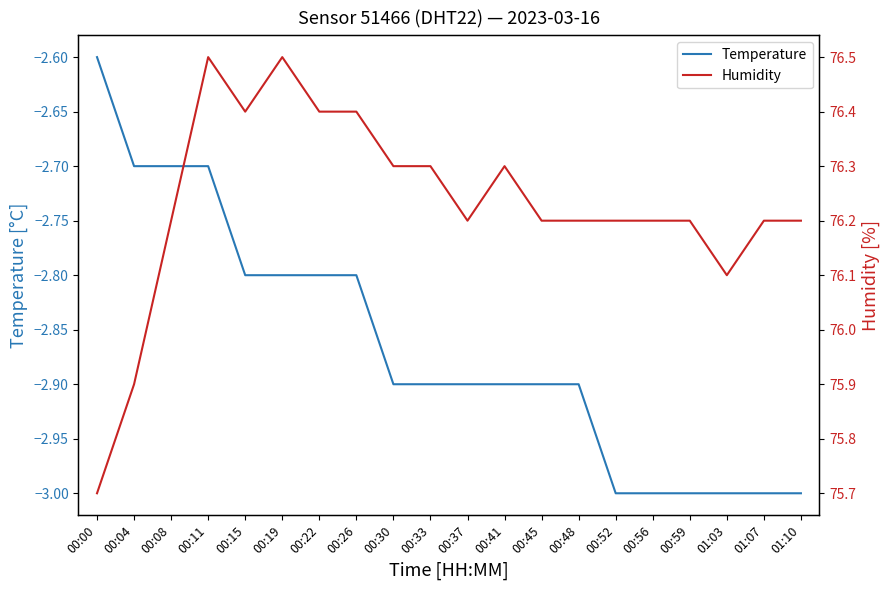

Is the value of Humidity at 00:52 greater than the value of Temperature at 00:15?

Yes